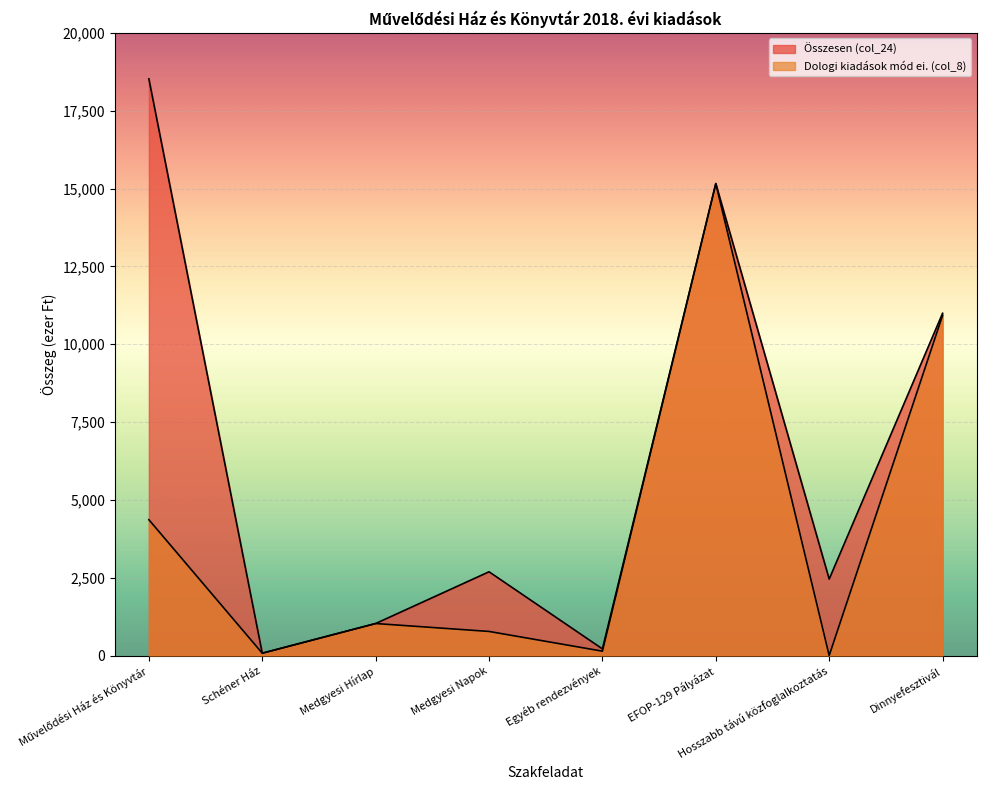

What is the difference between the maximum and minimum values in the Összesen (col_24) series?

18446.3